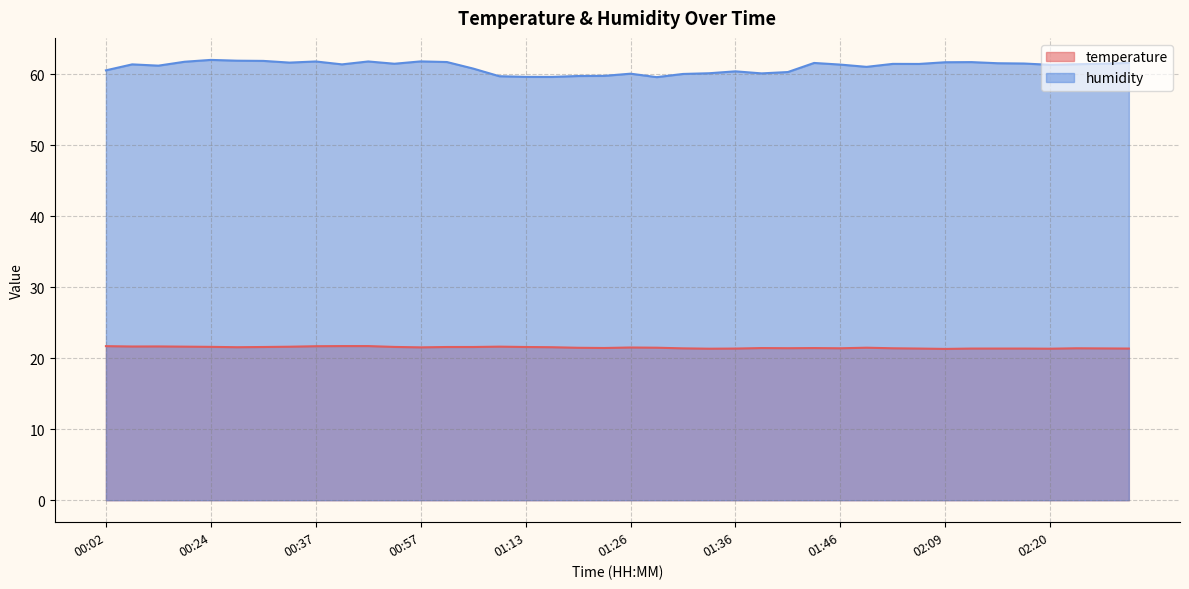

What is the average value of the temperature series?

21.5